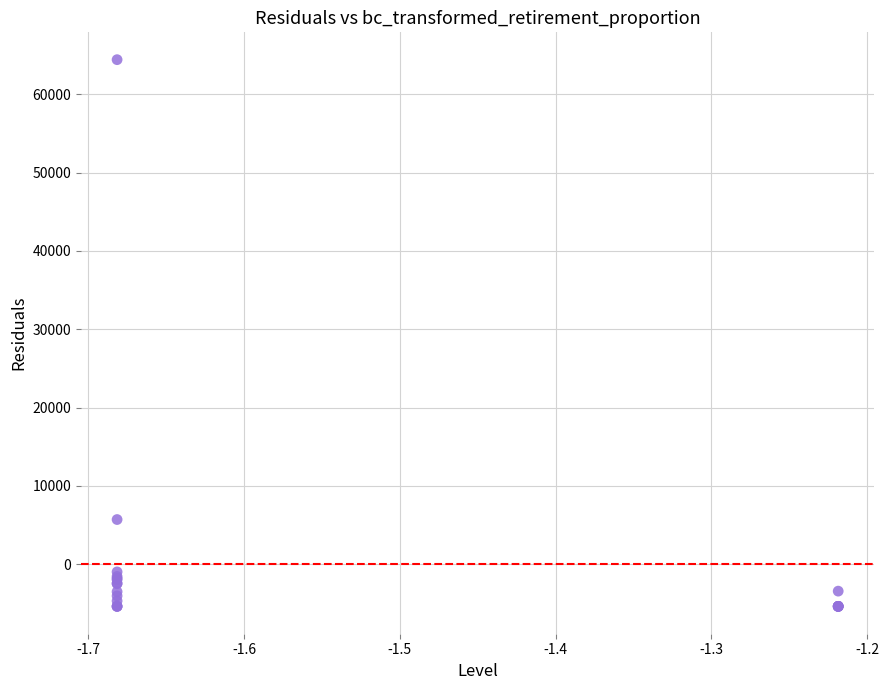

What Y value in the scatter plot is closest to 29512?

5697.5